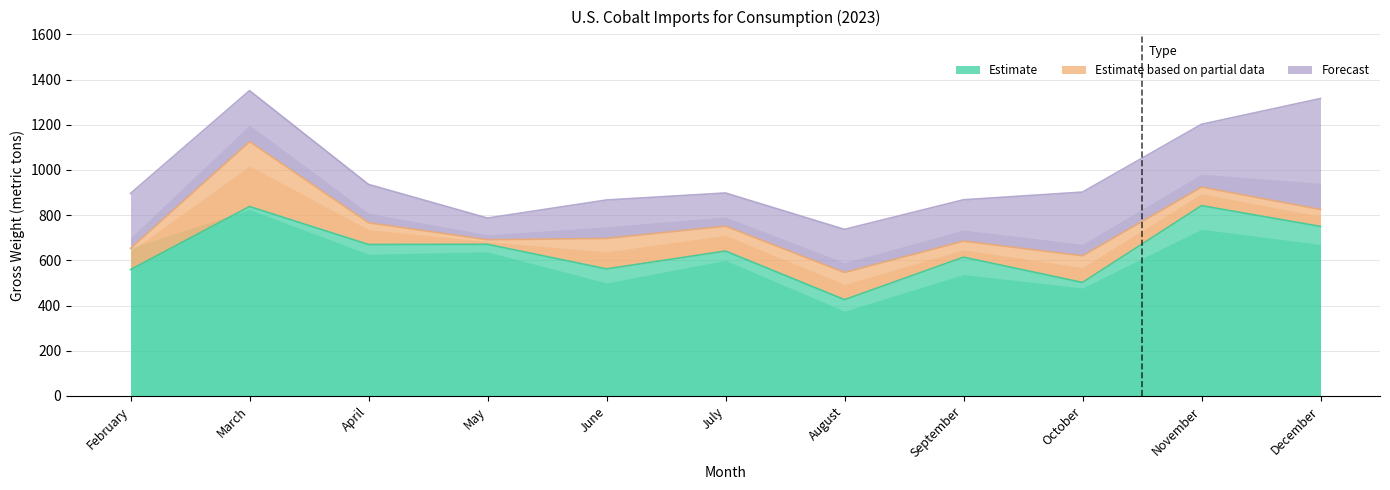

Count the number of categories in the chart.

11